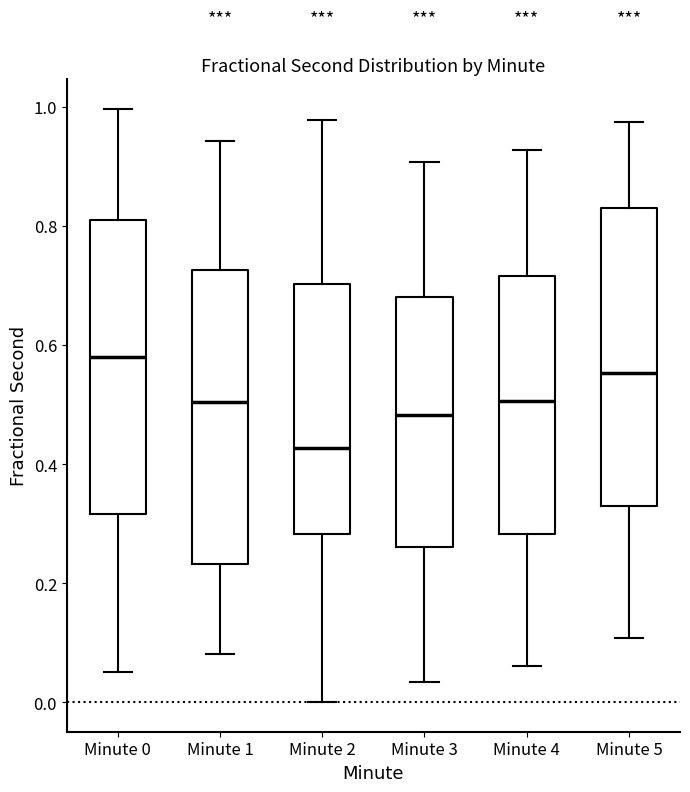

Reading left to right, read every box against the y-axis: the position of its median line, the range the box covers, and the ends of its whiskers. The values are not printed on the chart, so give them approximately, as read against the axis.

Minute 0: median 0.58, box 0.32 to 0.80, whiskers 0.06 to 1.00
Minute 1: median 0.50, box 0.24 to 0.72, whiskers 0.08 to 0.94
Minute 2: median 0.42, box 0.28 to 0.70, whiskers 0.00 to 0.98
Minute 3: median 0.48, box 0.26 to 0.68, whiskers 0.04 to 0.90
Minute 4: median 0.50, box 0.28 to 0.72, whiskers 0.06 to 0.92
Minute 5: median 0.56, box 0.34 to 0.82, whiskers 0.10 to 0.98